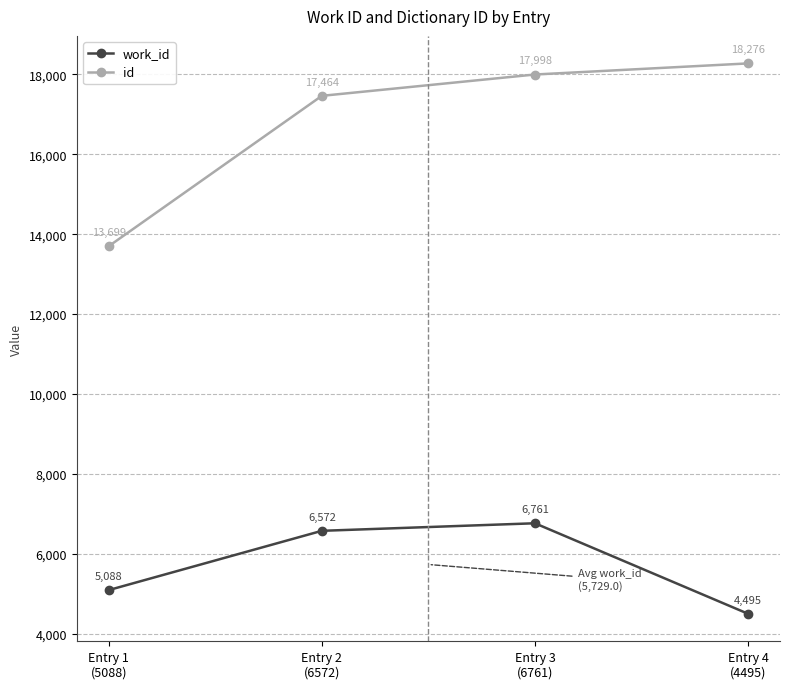

Read the work_id value at Entry 4
(4495).

4495